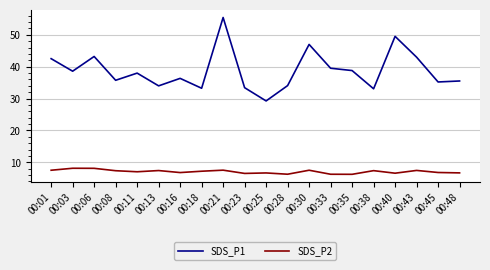

What is the highest value of the SDS_P1 series?

55.5